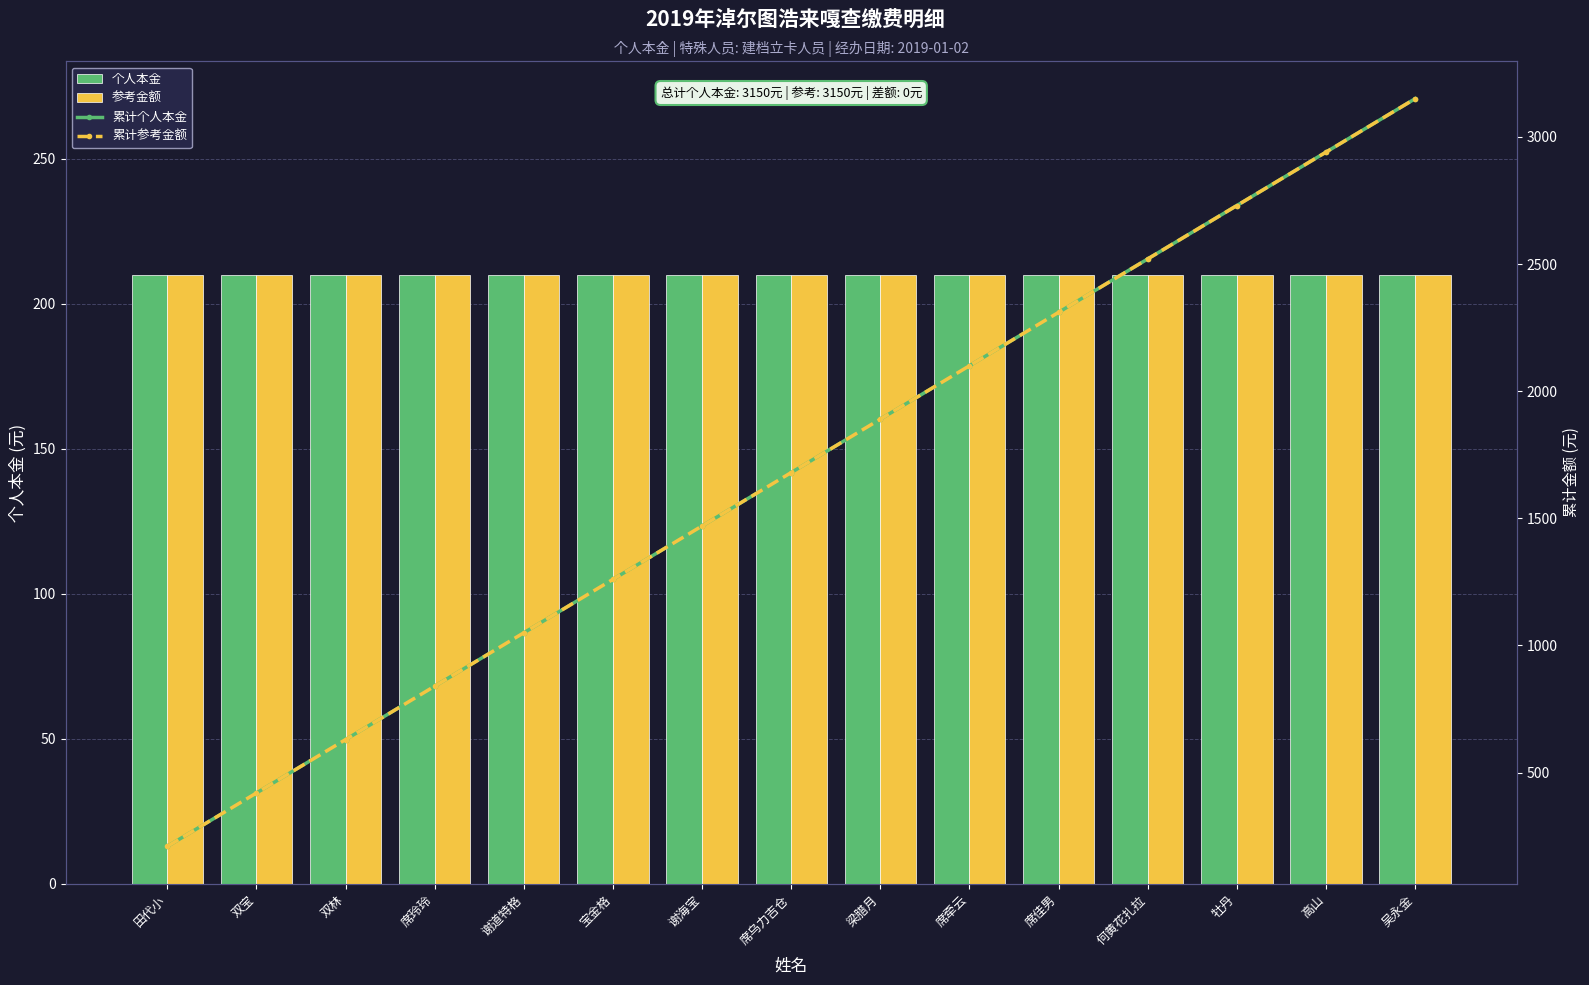

How many categories are shown in the chart?

15